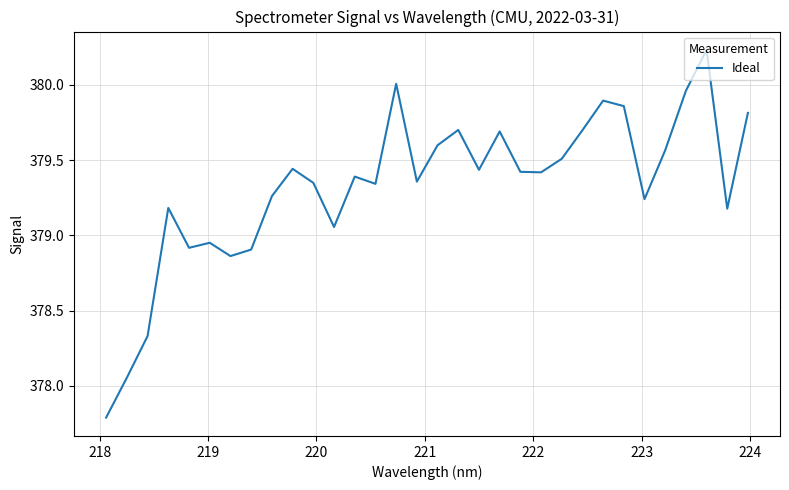

What is the smallest value displayed?

377.8